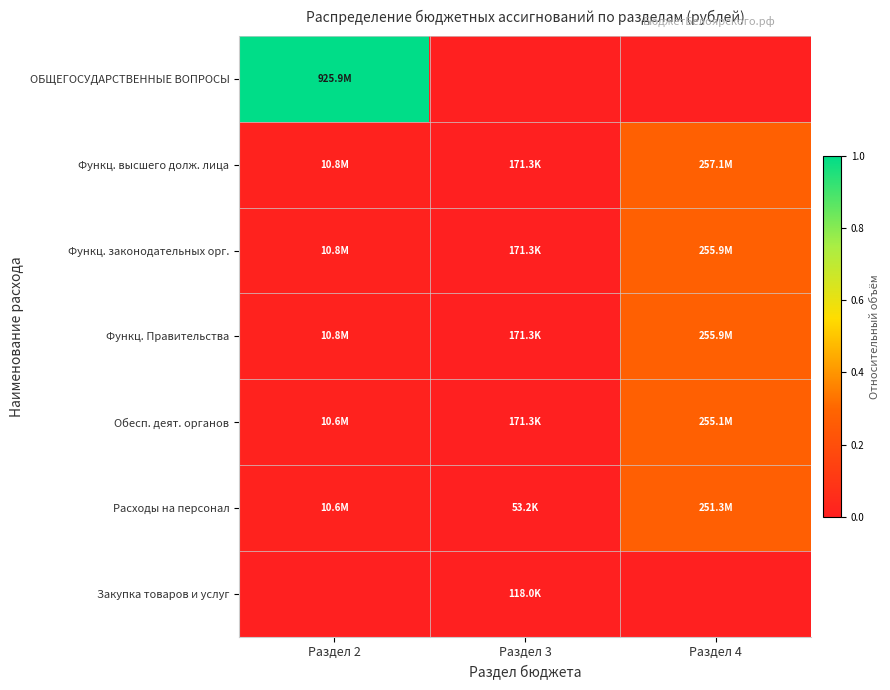

What is the total value across all series at Раздел 2?

1.1